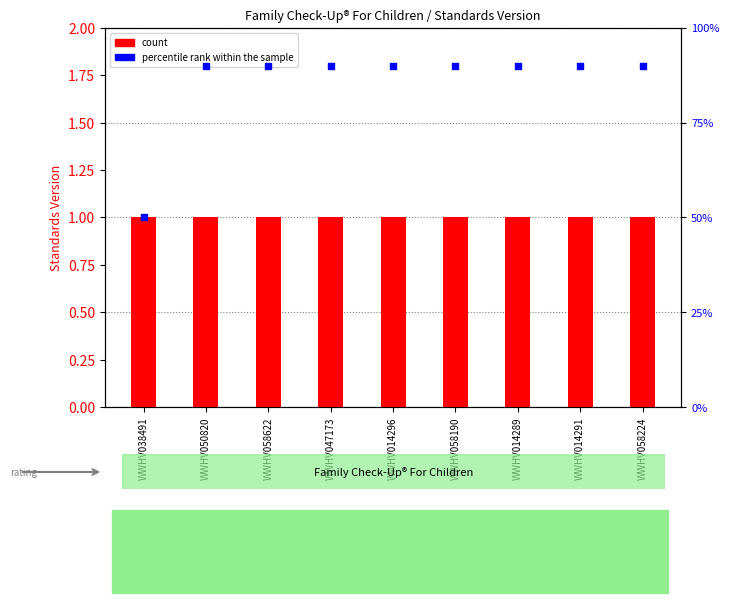

Which series has the widest spread of Y values?

percentile rank within the sample